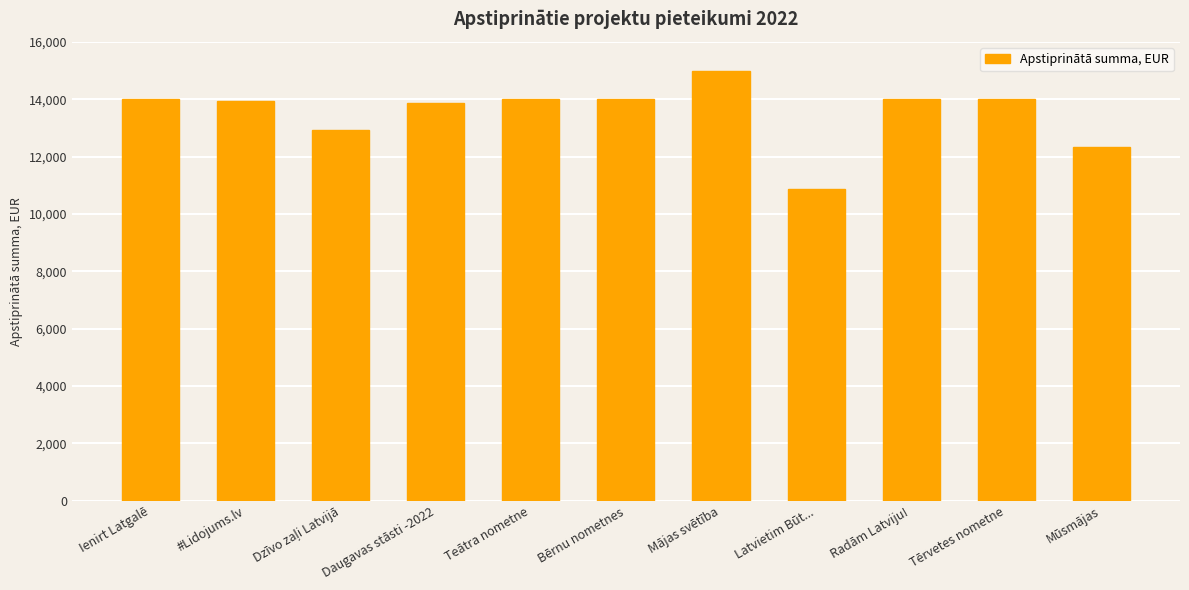

What is the maximum value shown in the chart?

14996.0